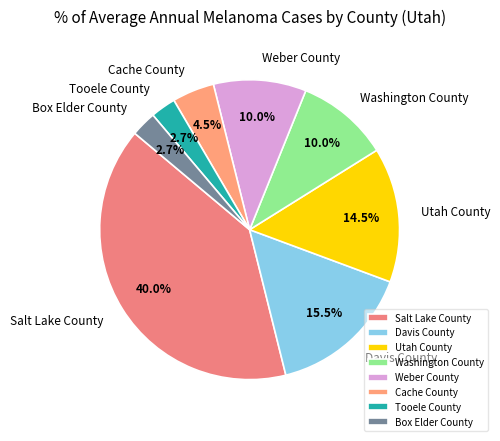

What percentage is NOT represented by Cache County?

95.5%